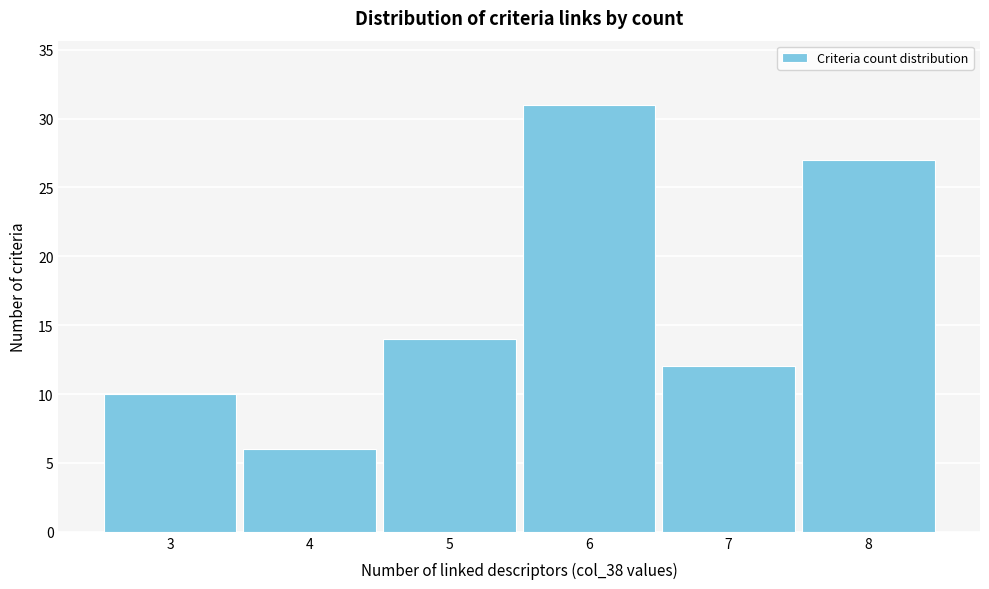

Reading left to right, list every bar in this chart as the range it spans on the x-axis followed by its height. The values are not printed on the chart, so give them approximately, as read against the axis.

2.5 to 3.5: 10
3.5 to 4.5: 6
4.5 to 5.5: 14
5.5 to 6.5: 31
6.5 to 7.5: 12
7.5 to 8.5: 27